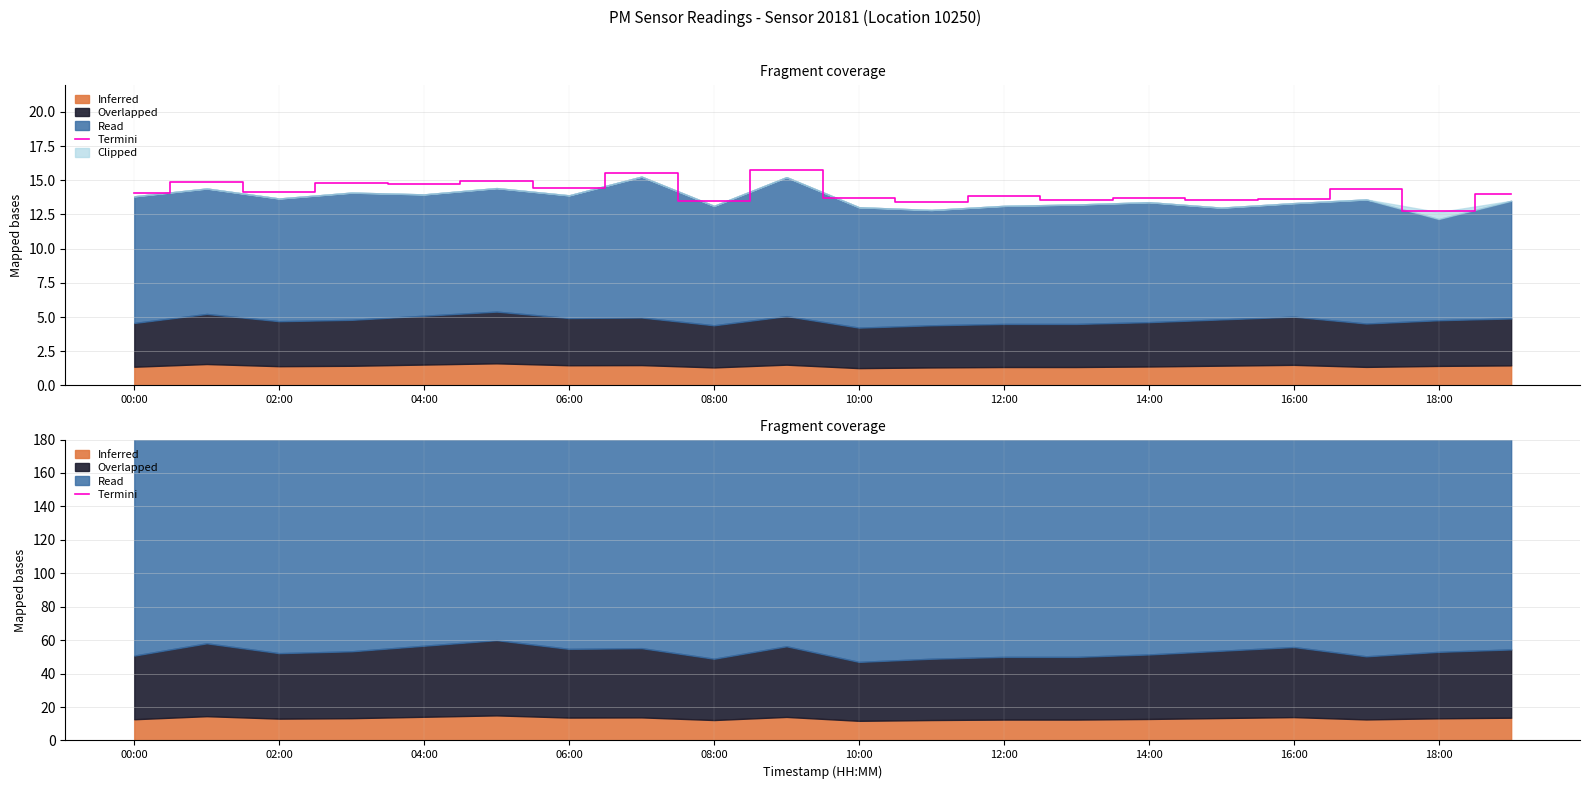

What is the maximum value shown in the chart?

236.6